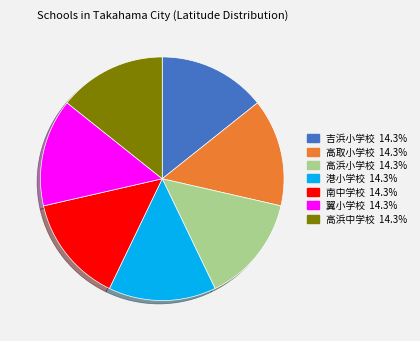

Does 吉浜小学校 account for over 50% of the chart?

No